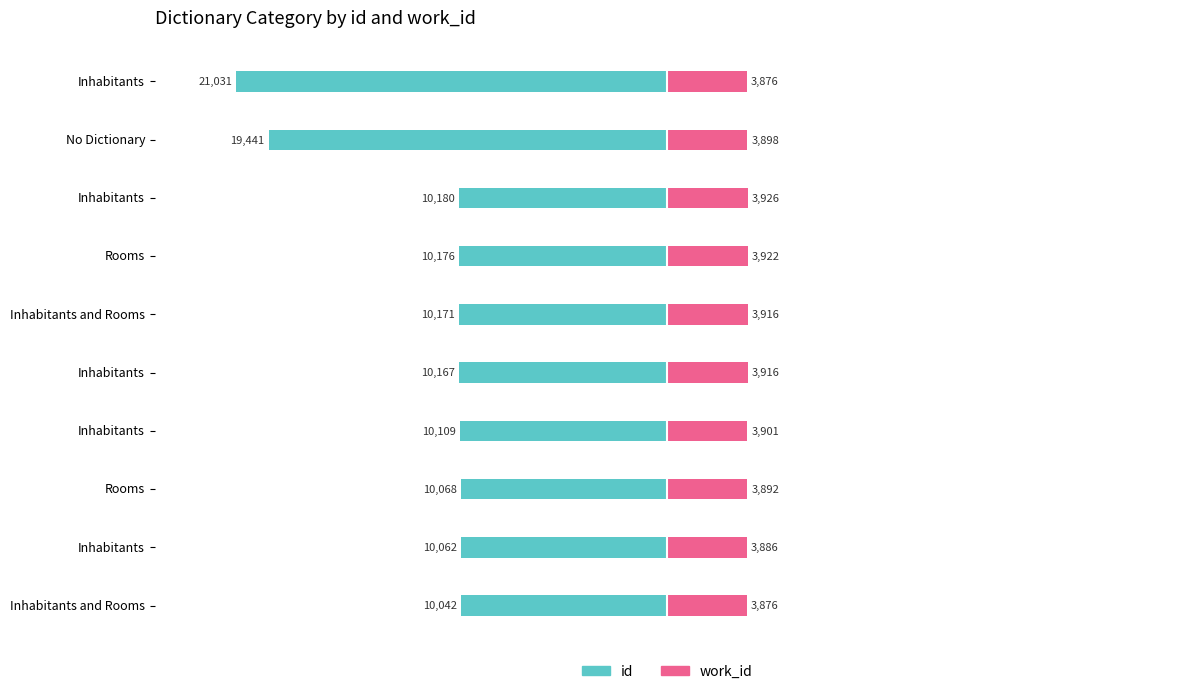

What is the total value across all series at Rooms?

-6176